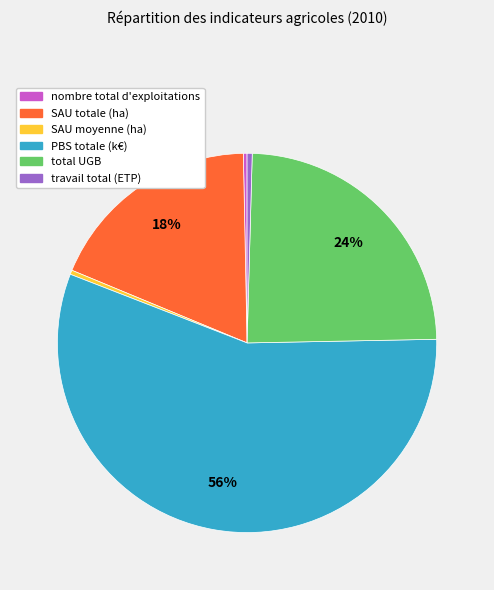

The nombre total d'exploitations slice represents 0% of the pie. True or false?

True